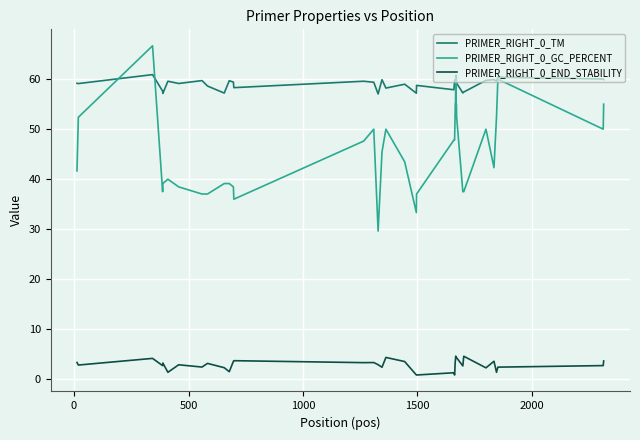

Which series has the largest total across all categories?

PRIMER_RIGHT_0_TM